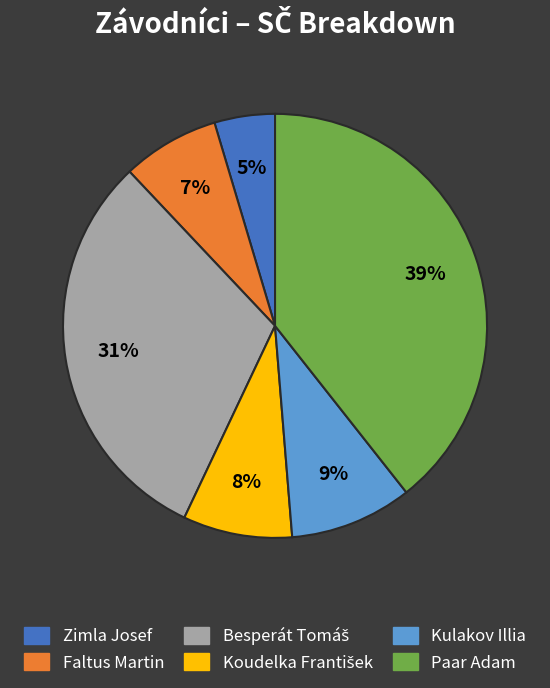

To the nearest percent, what is the average slice percentage?

17%